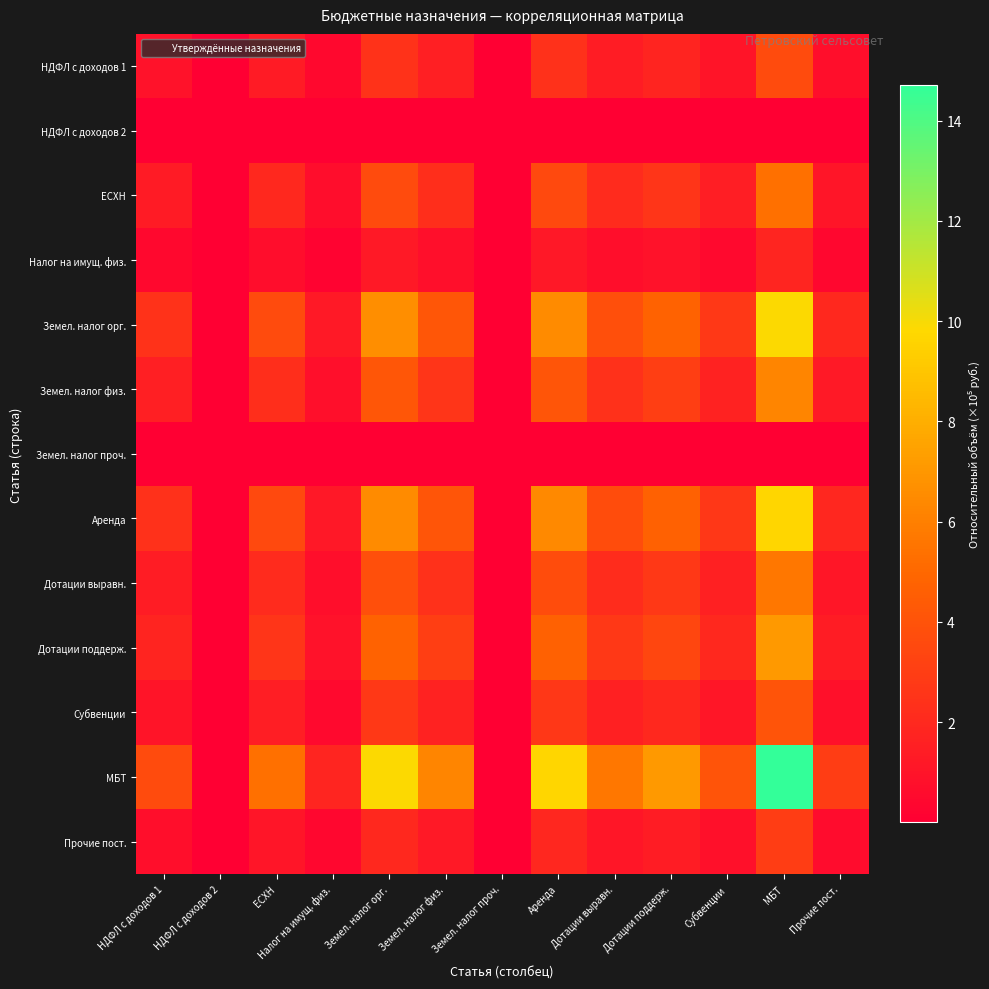

What is the spread (max minus min) of values at Аренда?

9.7